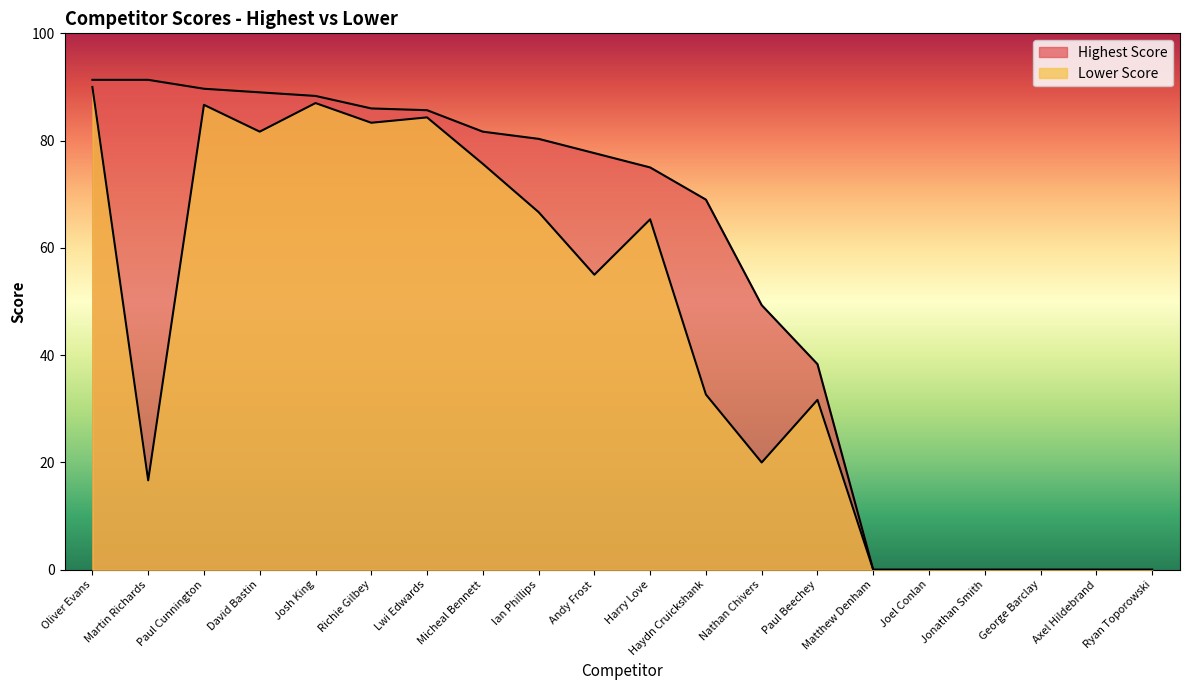

Where is the first local maximum for Lower Score?

Paul Cunnington